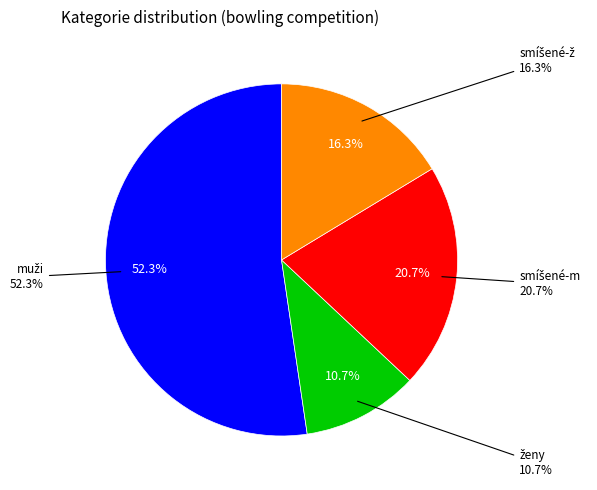

Which category has the biggest portion of the pie?

muži